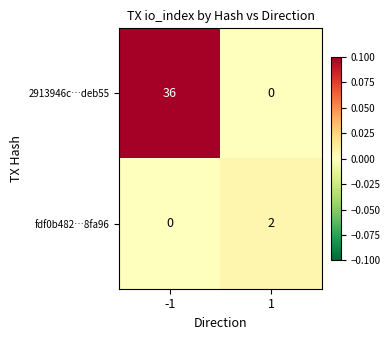

At how many categories does at least one series exceed 0?

2